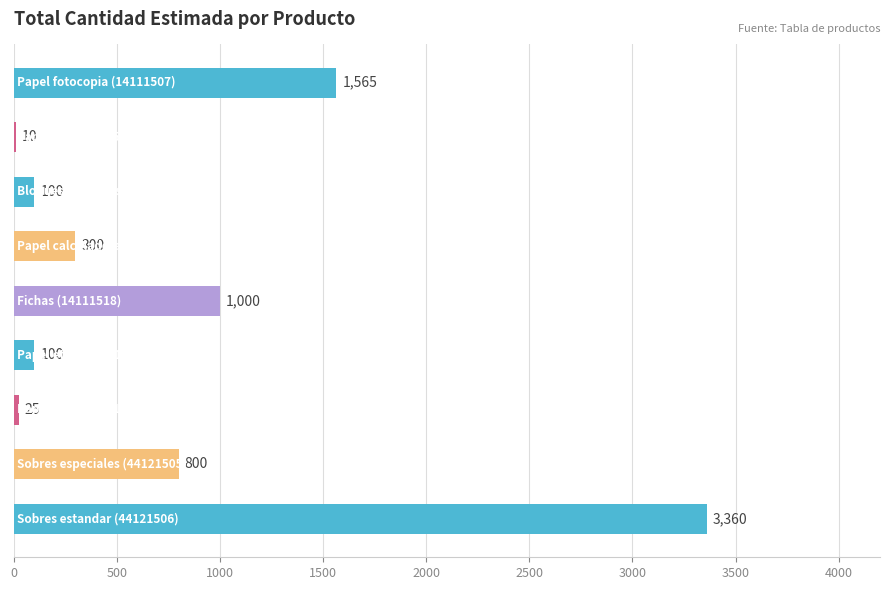

What is the greatest value displayed?

3360